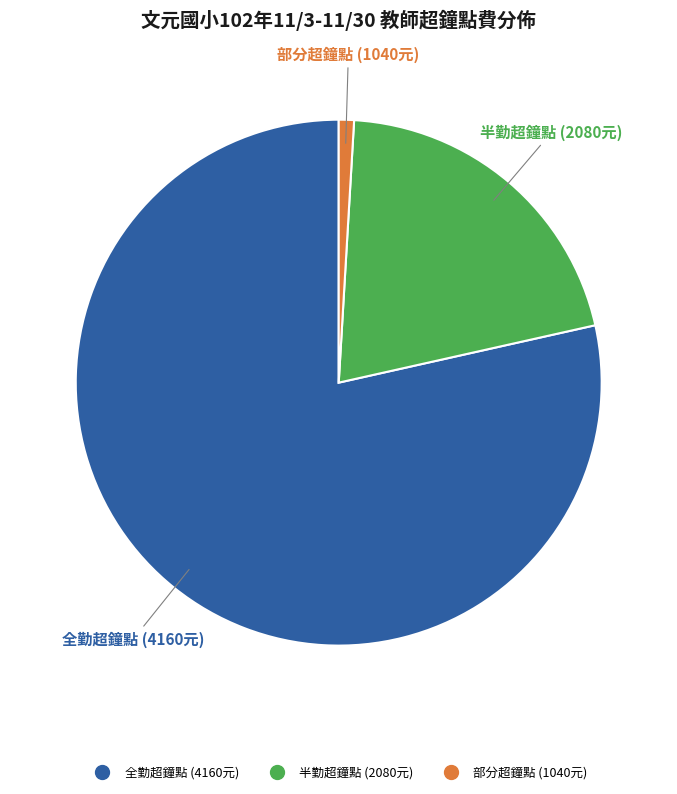

Does any single category account for the majority?

Yes